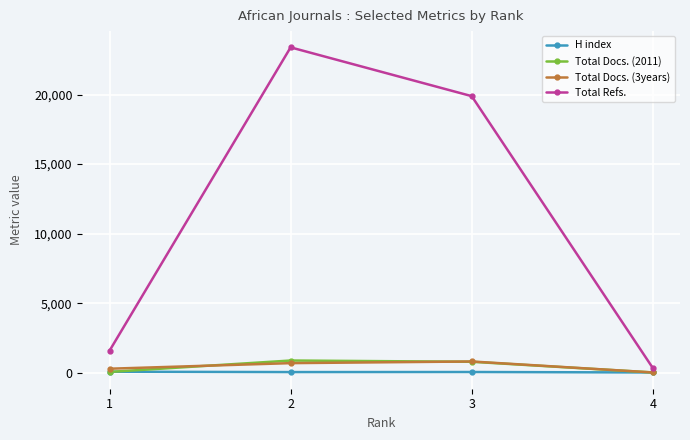

True or false: Total Docs. (3years) has more than 1 points higher than both neighbors.

False